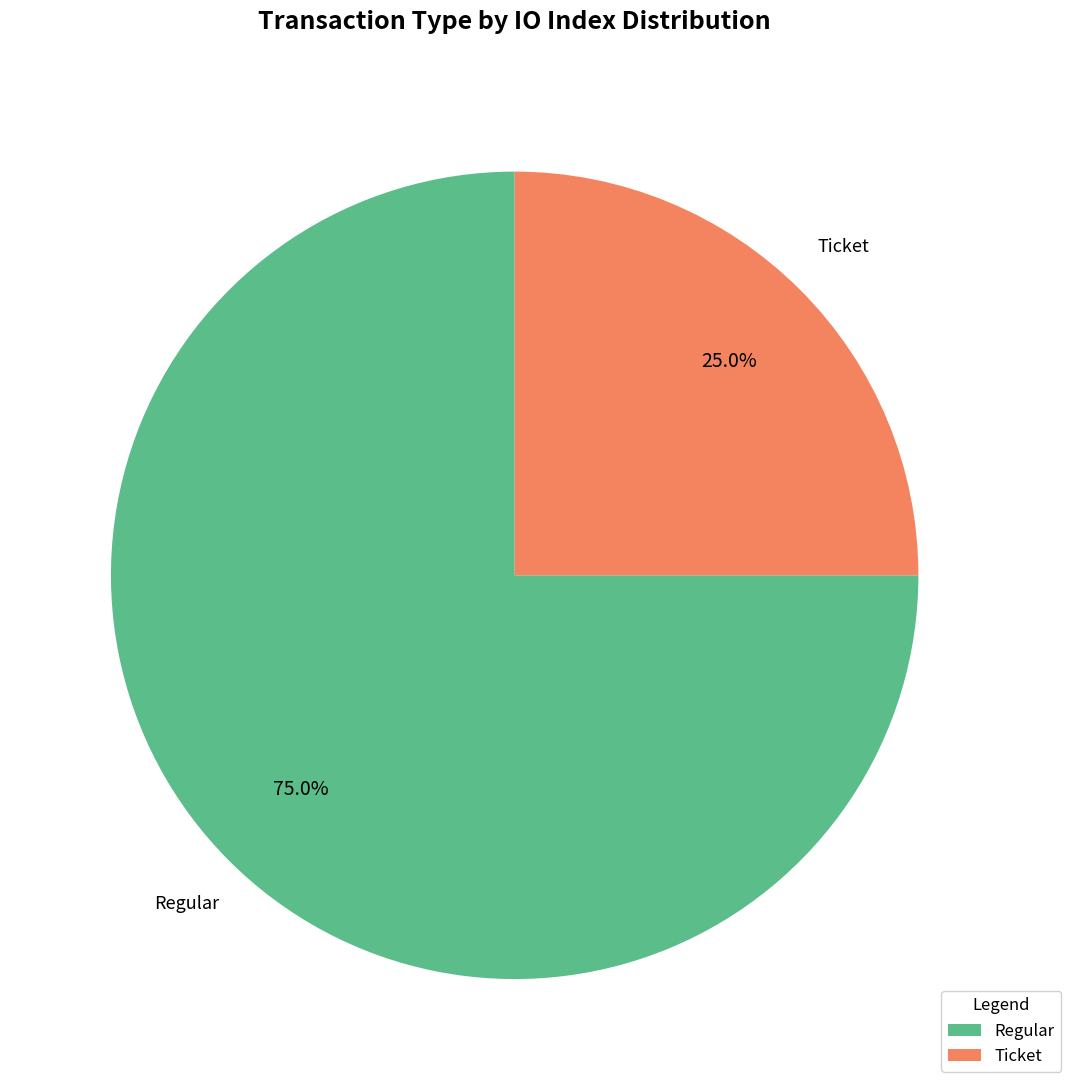

Is Ticket the majority of the pie?

No